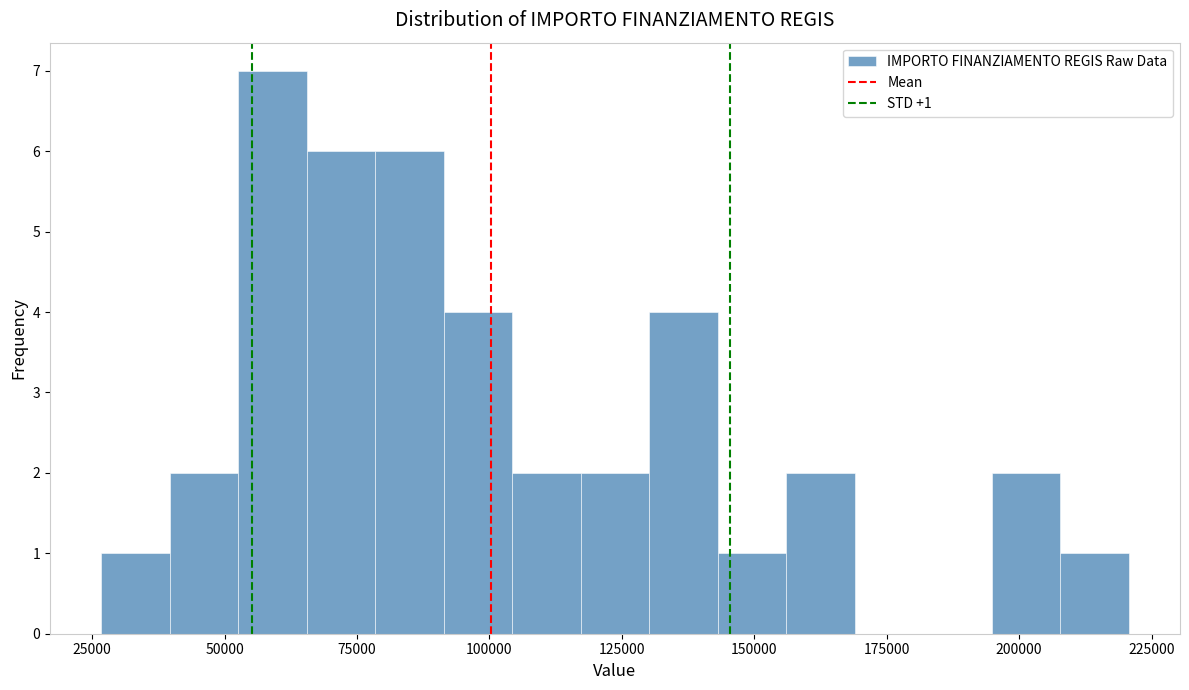

Around what value on the x-axis is the tallest bar? Give the approximate position of its centre, as read against the axis.

60000